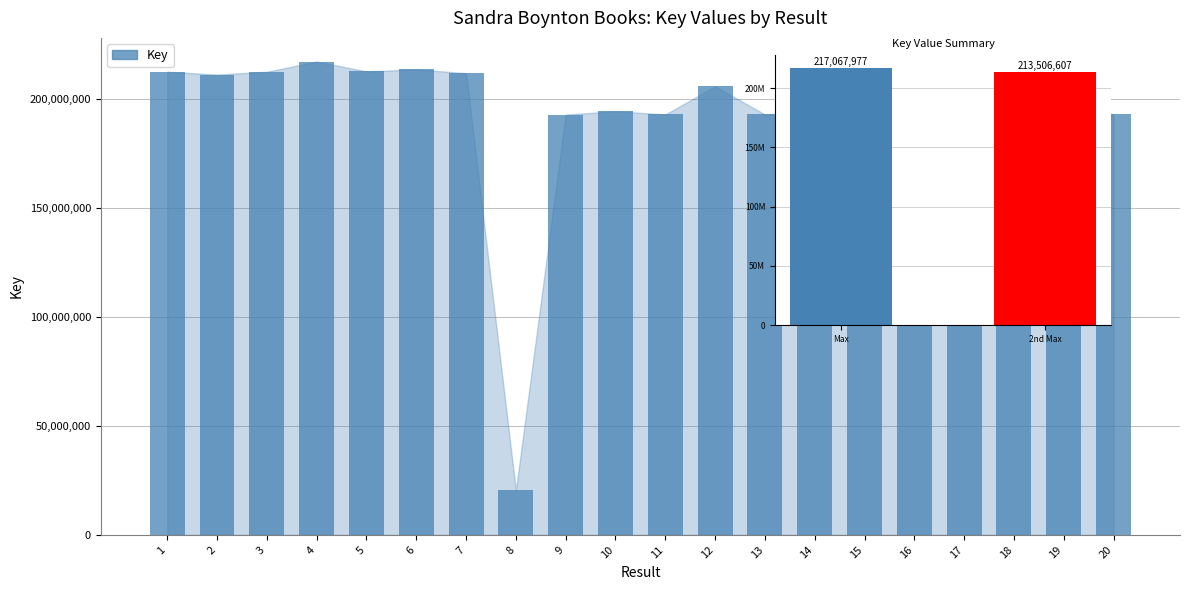

What is the difference between the second highest and minimum values?

193127101